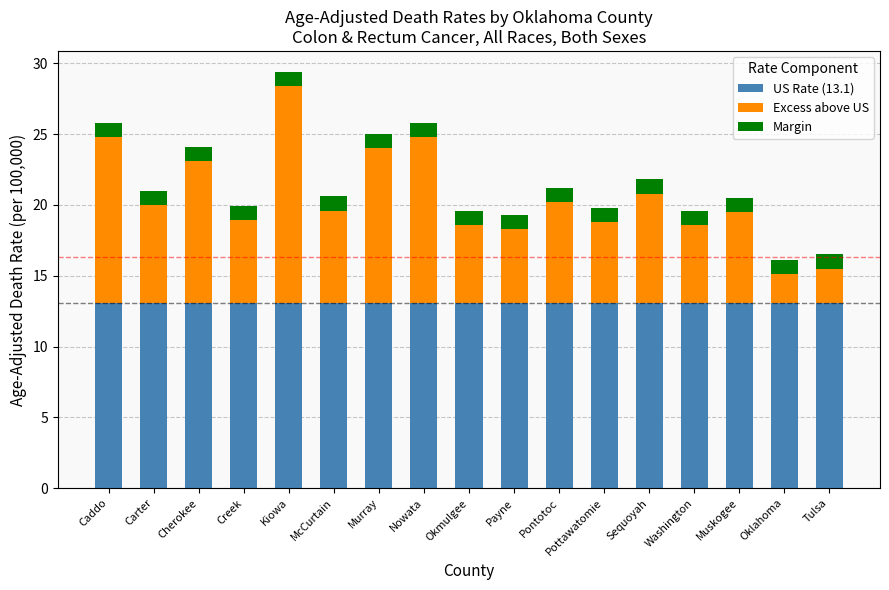

At which category is the sum across all series the highest?

Kiowa